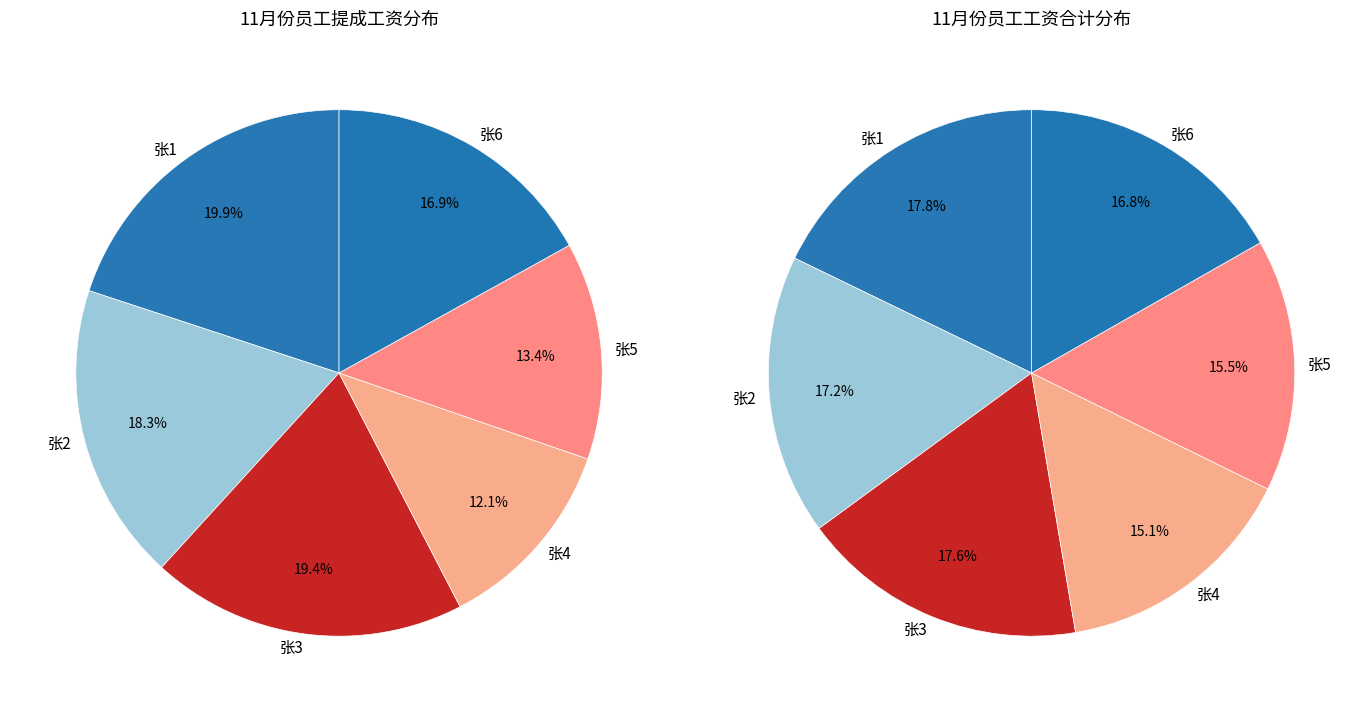

What percentage is the 张4 slice, to the nearest percent?

12%